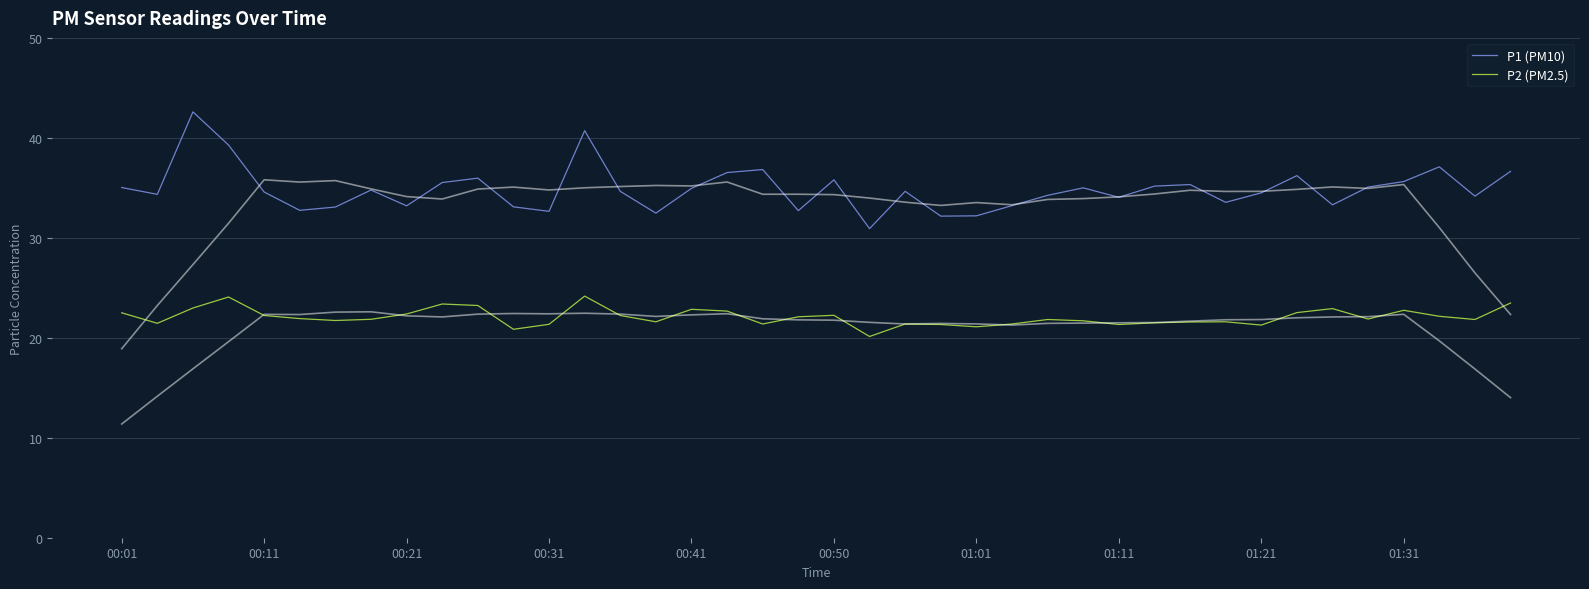

What is the minimum value for P2 (PM2.5)?

20.1